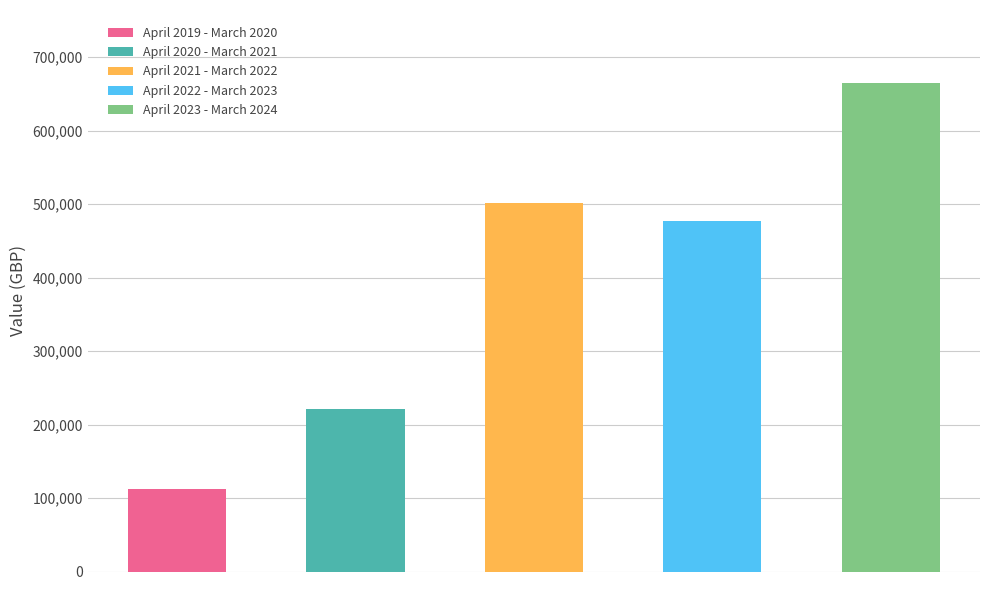

How many values are below 477651?

2